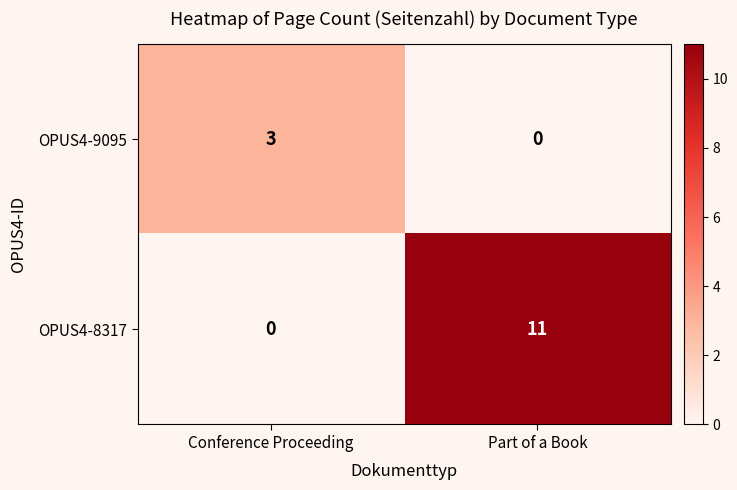

What is the total value across all series at Part of a Book?

11